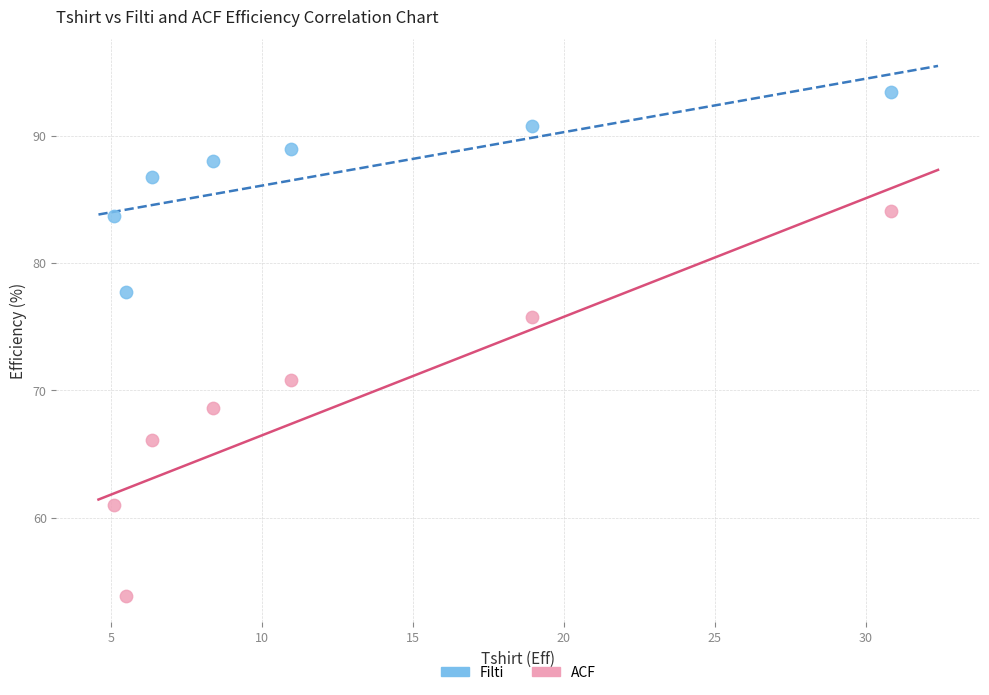

Which series contains the highest Y value?

Filti